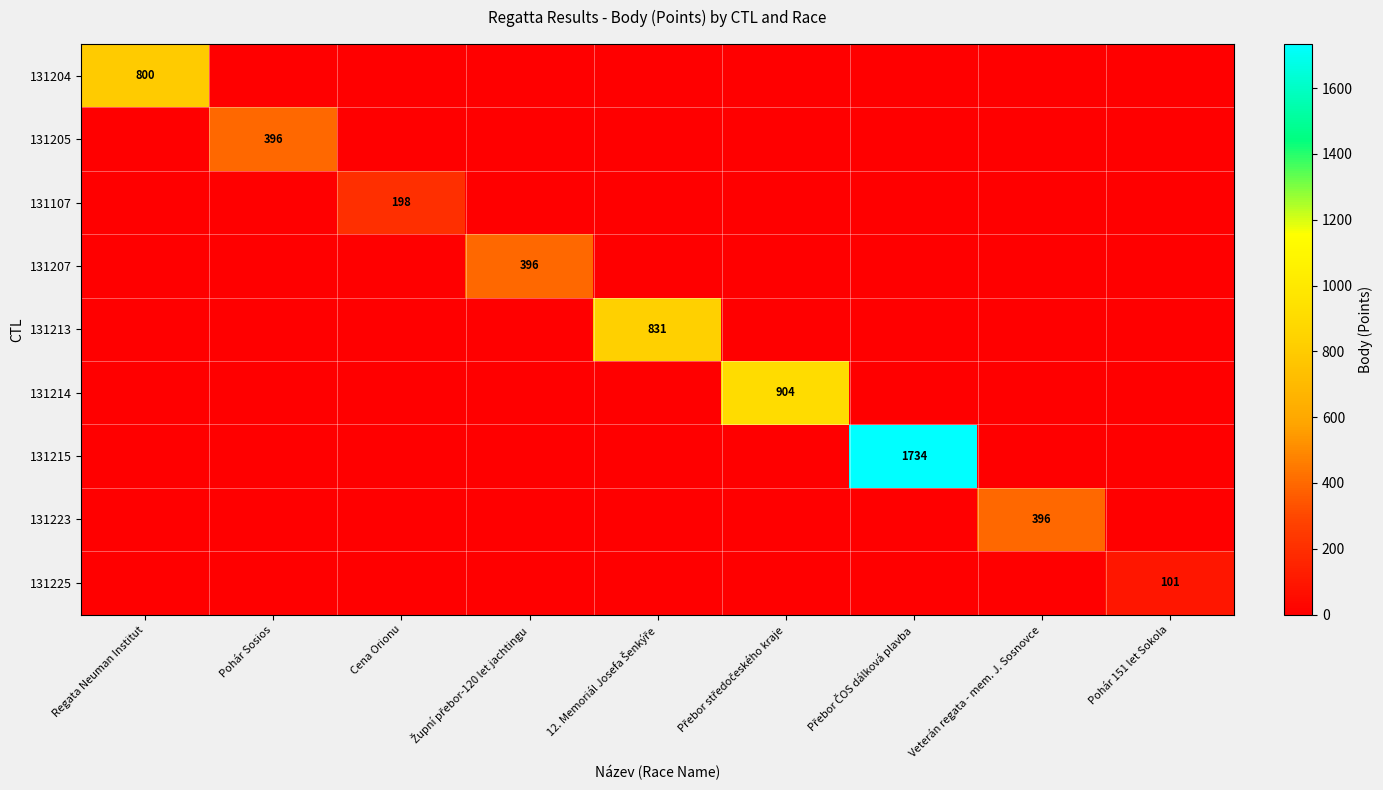

Count the number of data series in this chart.

9